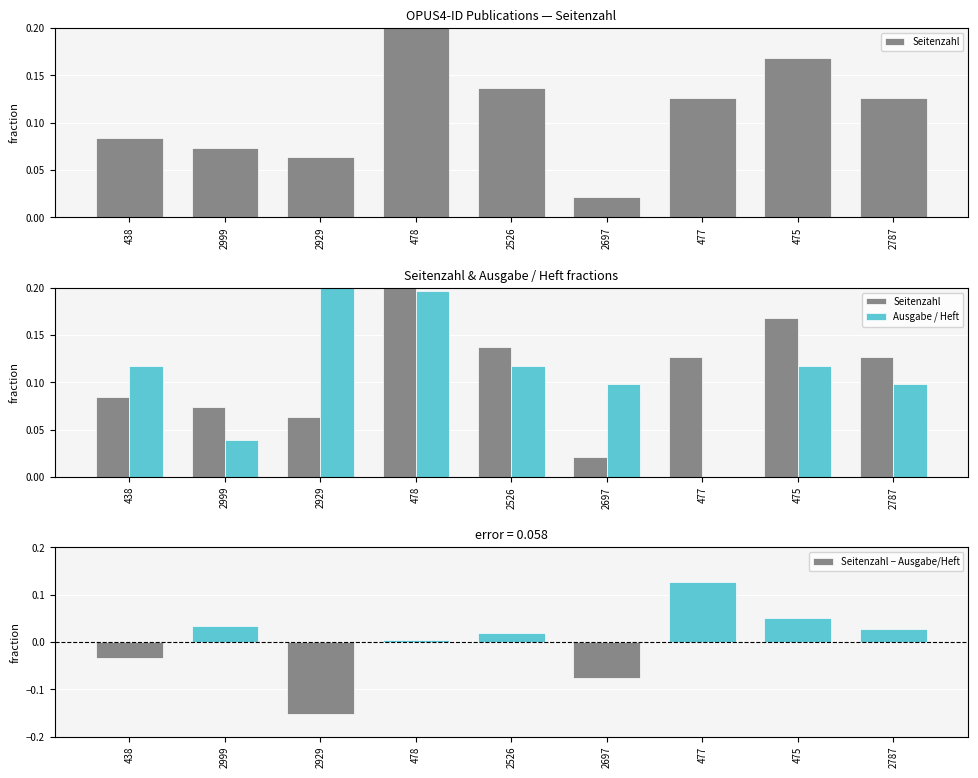

Reading right to left, what are all the values shown in this chart?

Seitenzahl: 2787=0.1	475=0.2	477=0.1	2697=0.0	2526=0.1	478=0.2	2929=0.1	2999=0.1	438=0.1
Ausgabe / Heft: 2787=0.1	475=0.1	477=0.0	2697=0.1	2526=0.1	478=0.2	2929=0.2	2999=0.0	438=0.1
Seitenzahl − Ausgabe/Heft: 2787=0.0	475=0.1	477=0.1	2697=-0.1	2526=0.0	478=0.0	2929=-0.2	2999=0.0	438=-0.0